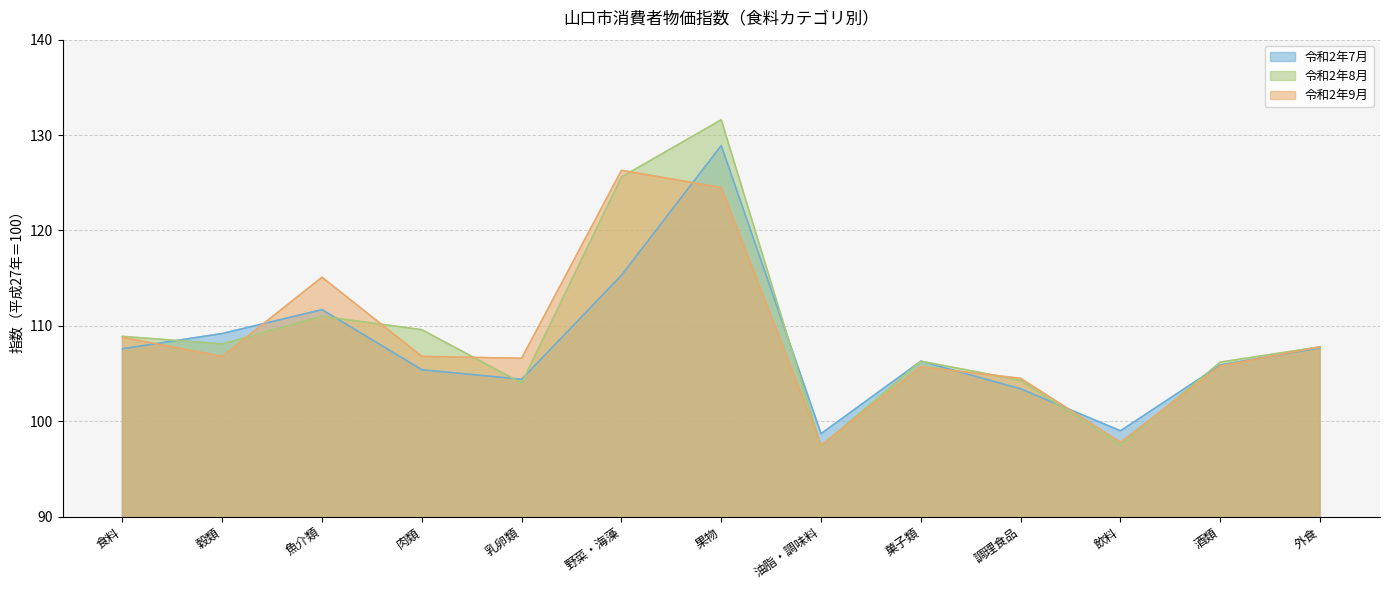

What is the spread (max minus min) of values at 魚介類?

4.1